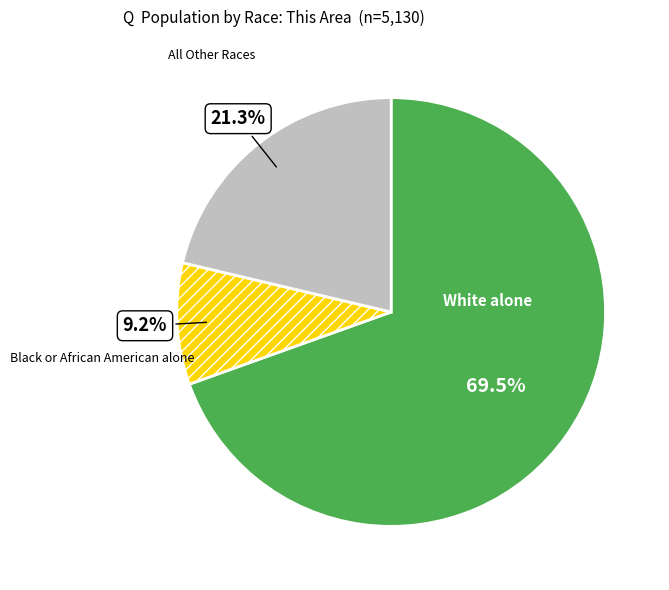

What is the majority slice?

White alone